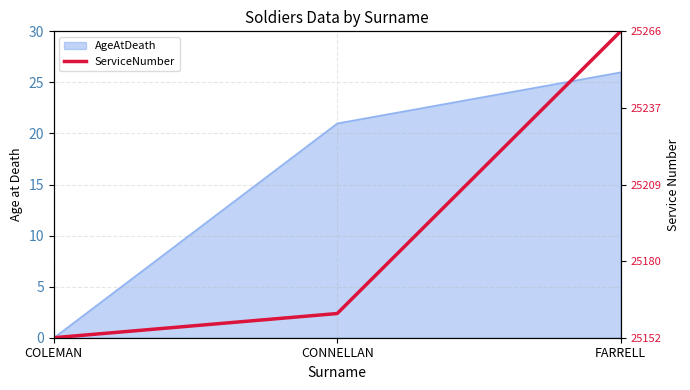

At which category does the chart reach its minimum across all series?

COLEMAN